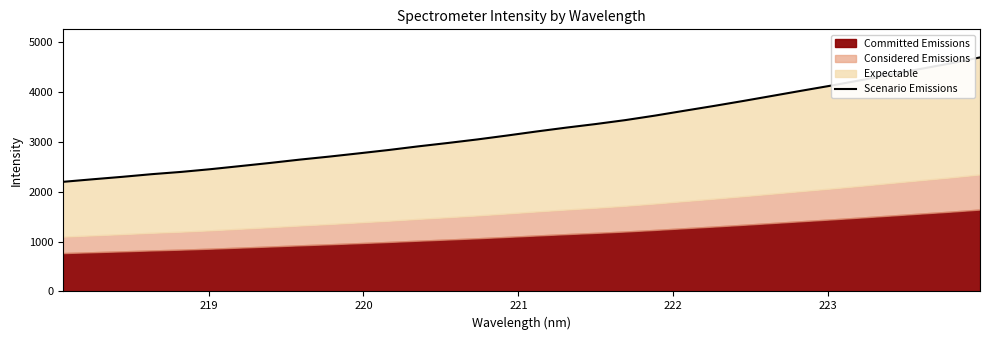

What is the value of the 20th point from the left?

3432.4